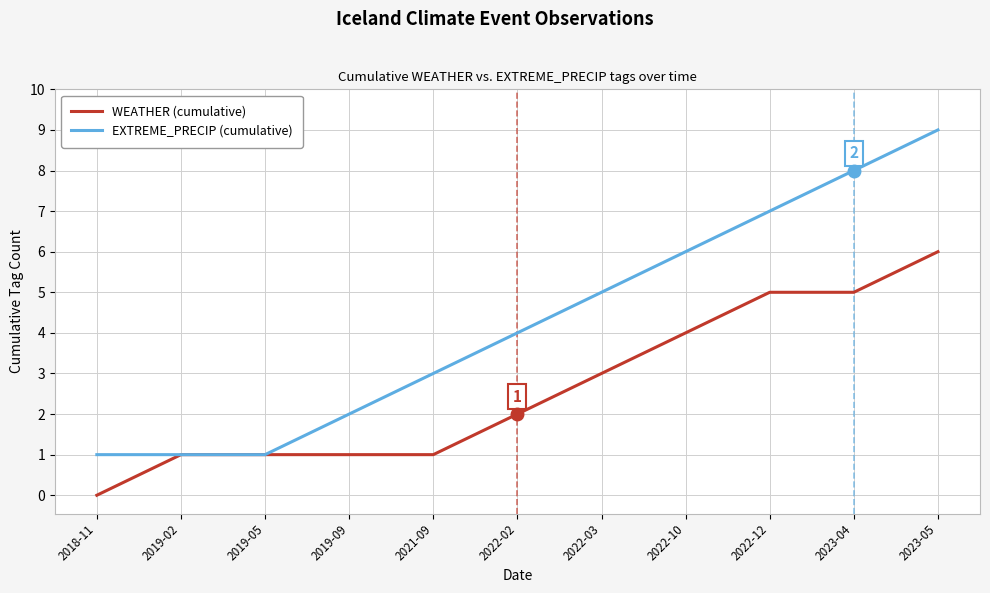

List the series in order of their overall mean, lowest first.

WEATHER (cumulative), EXTREME_PRECIP (cumulative)